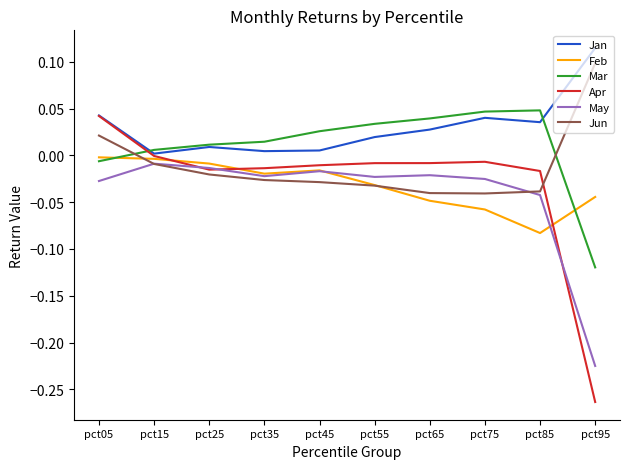

At how many categories does at least one series exceed 0?

10